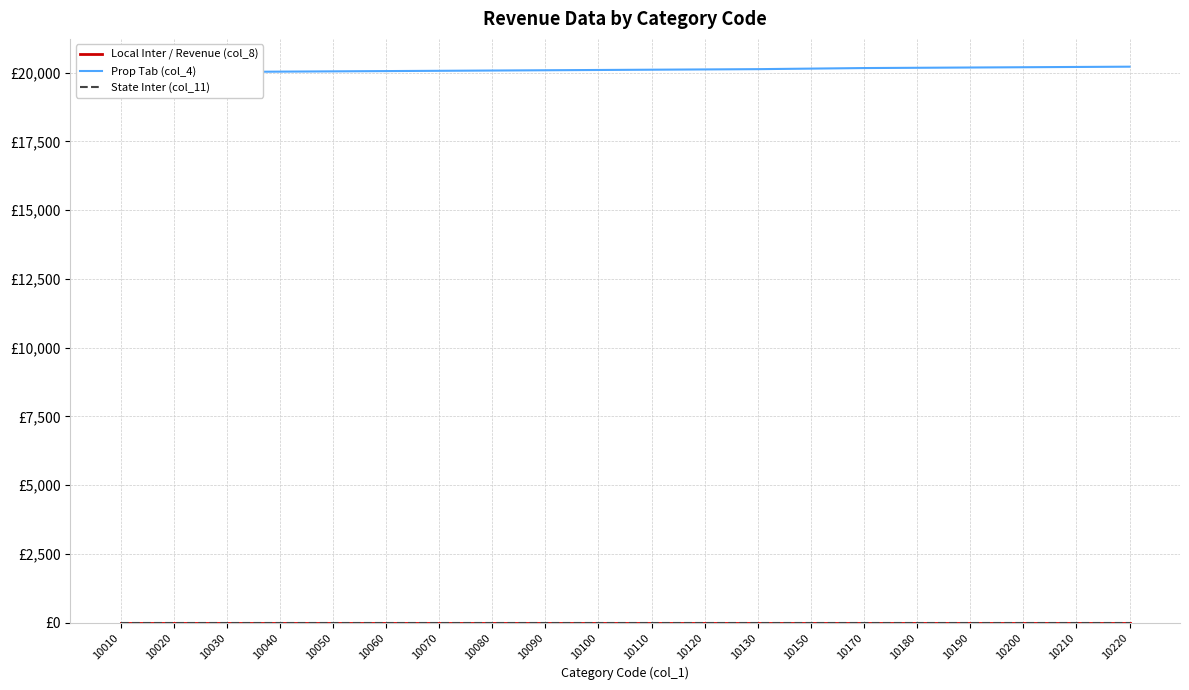

Reading right to left, transcribe all the data shown in this chart.

Local Inter / Revenue (col_8): 10220=0	10210=0	10200=0	10190=0	10180=0	10170=0	10150=0	10130=0	10120=0	10110=0	10100=0	10090=0	10080=0	10070=0	10060=0	10050=0	10040=0	10030=0	10020=0	10010=0
Prop Tab (col_4): 10220=20220	10210=20210	10200=20200	10190=20190	10180=20180	10170=20170	10150=20150	10130=20130	10120=20120	10110=20110	10100=20100	10090=20090	10080=20080	10070=20070	10060=20060	10050=20050	10040=20040	10030=20030	10020=20020	10010=20010
State Inter (col_11): 10220=0	10210=0	10200=0	10190=0	10180=0	10170=0	10150=0	10130=0	10120=0	10110=0	10100=0	10090=0	10080=0	10070=0	10060=0	10050=0	10040=0	10030=0	10020=0	10010=0